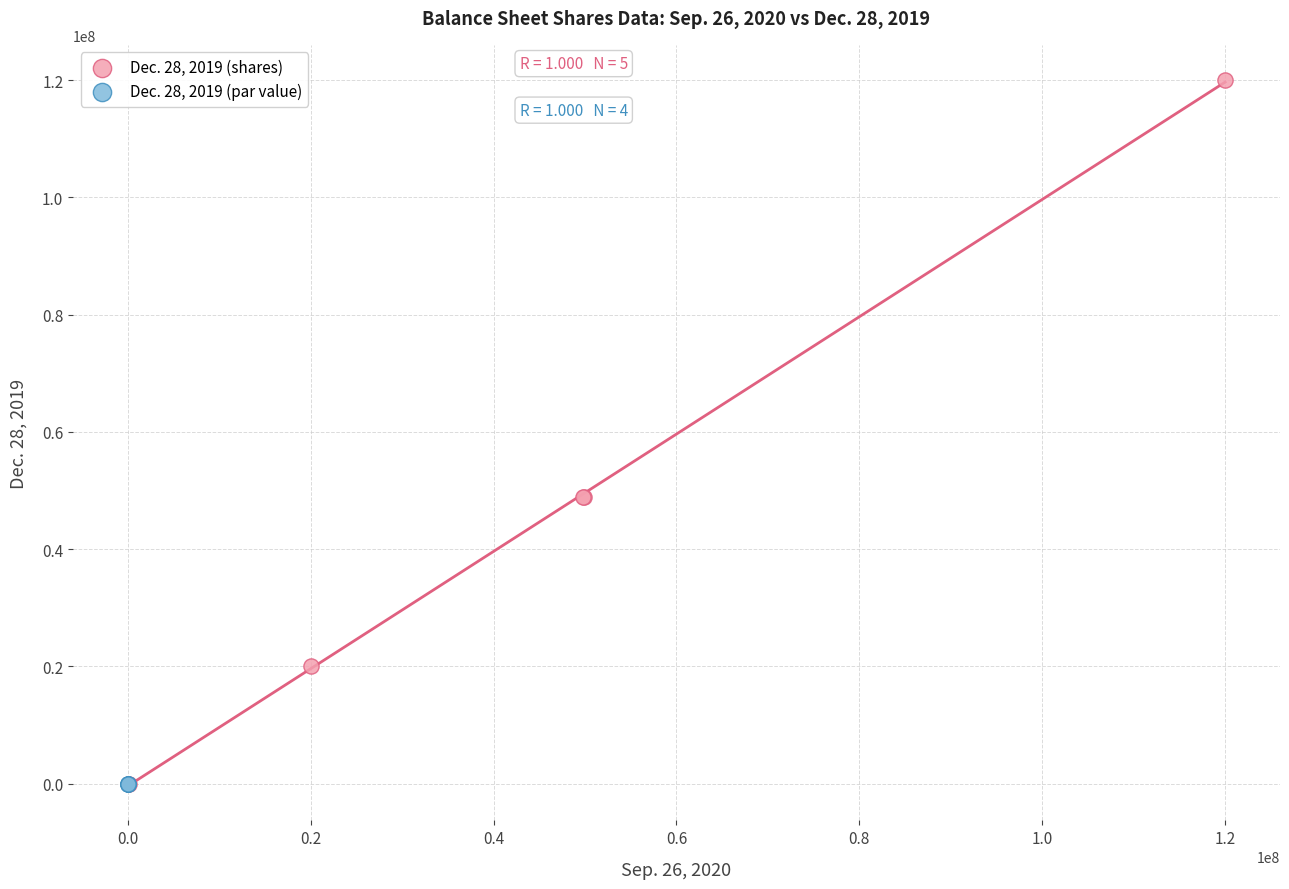

Which series contains the highest Y value?

Dec. 28, 2019 (shares)